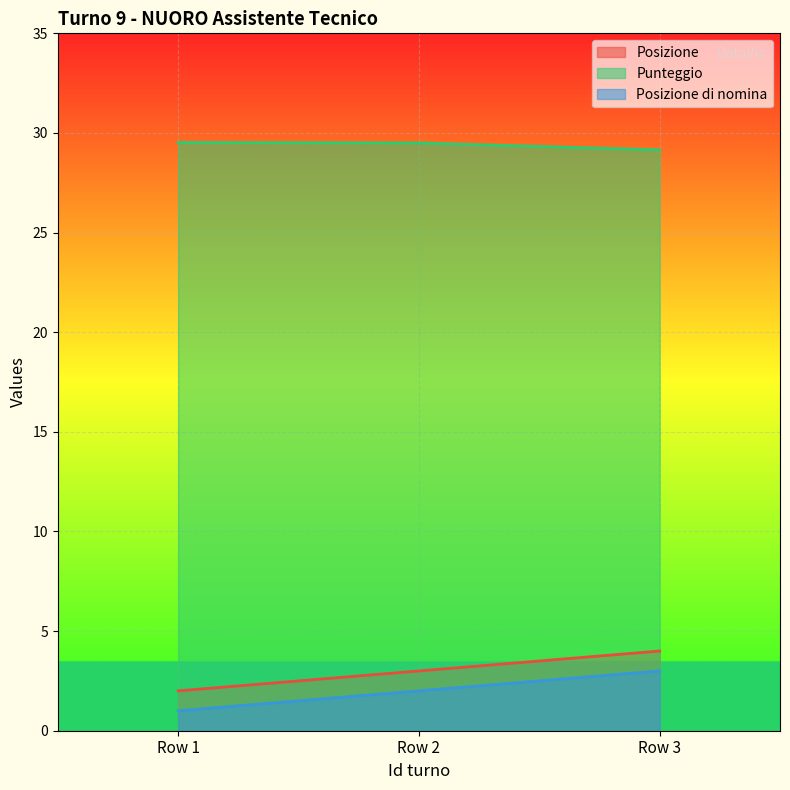

Where is Punteggio nearest to the value 29?

Row 3